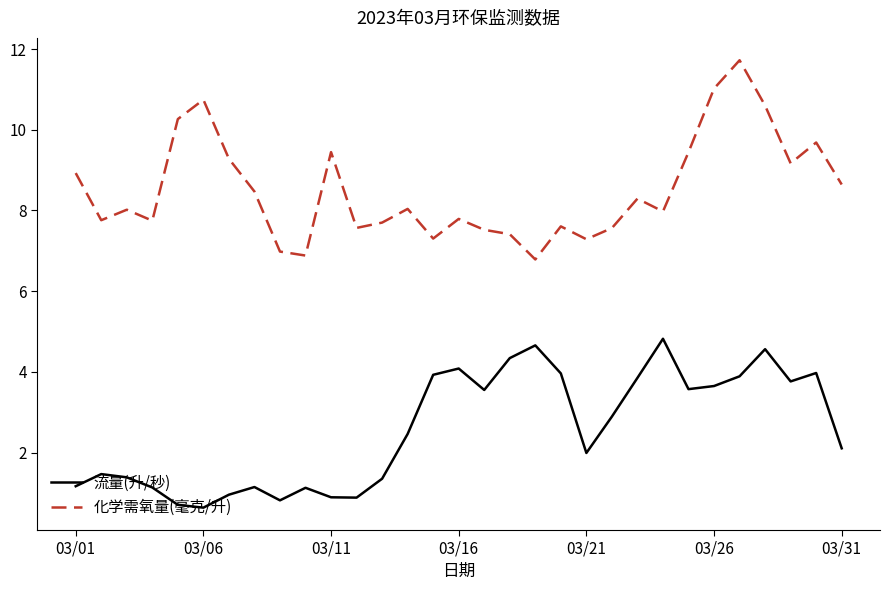

True or false: 化学需氧量(毫克/升) and 流量(升/秒) cross at least once.

False